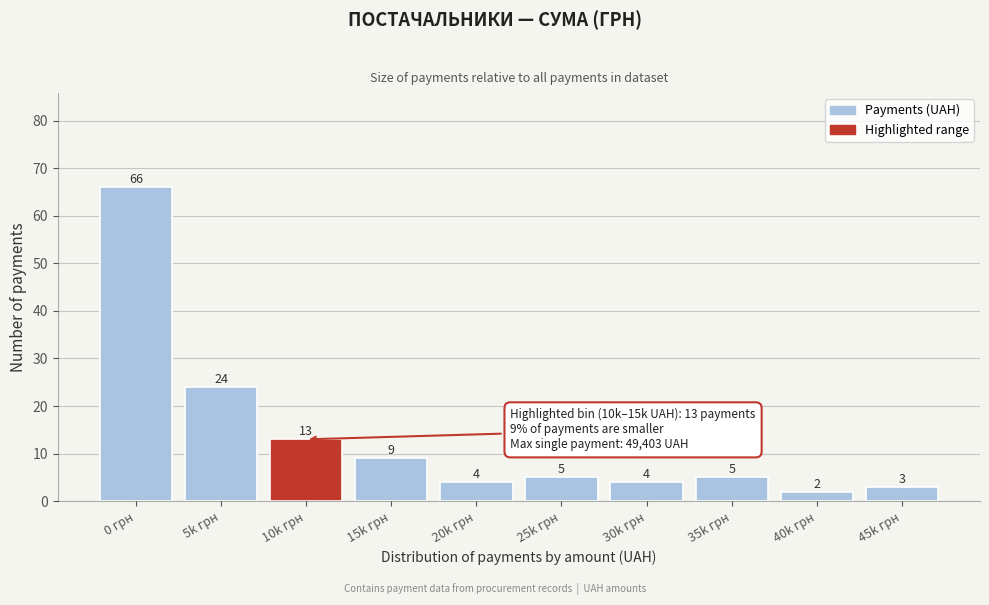

Reading left to right, what are all the values shown in this chart?

66	24	13	9	4	5	4	5	2	3